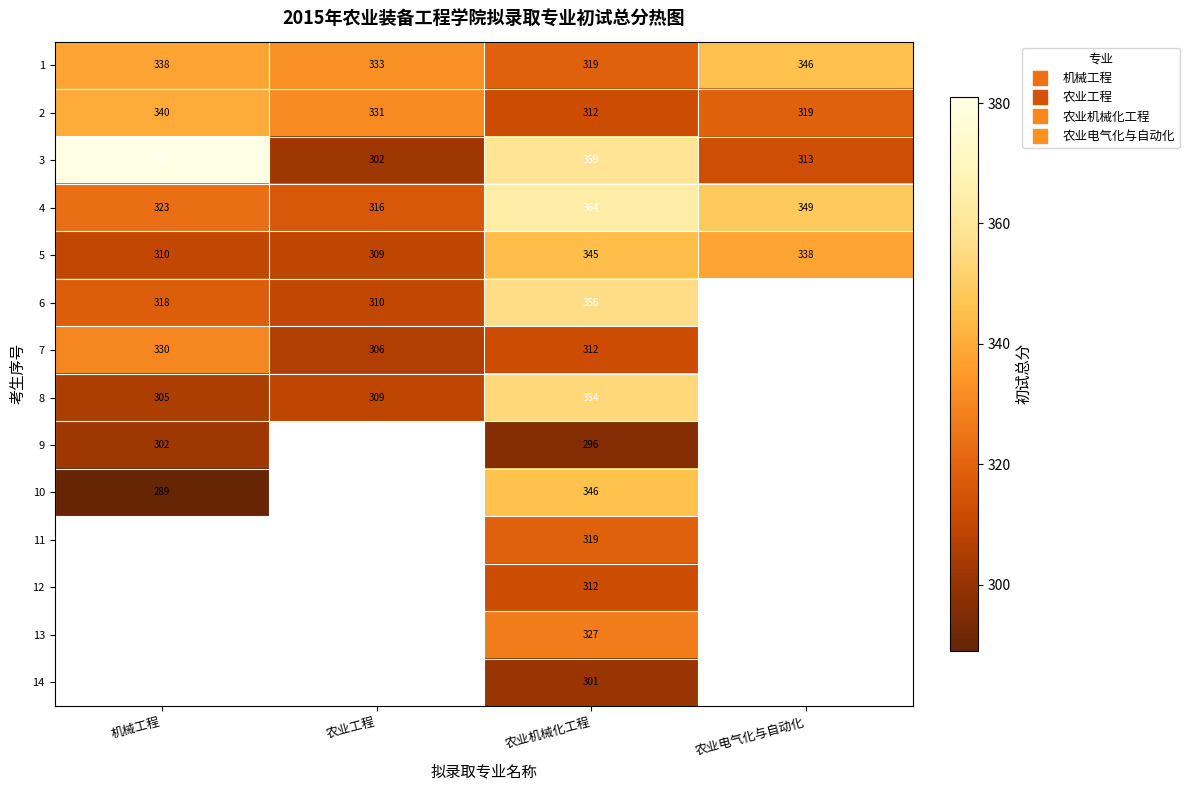

Is it true that 10 equals 172.2 at 机械工程?

False